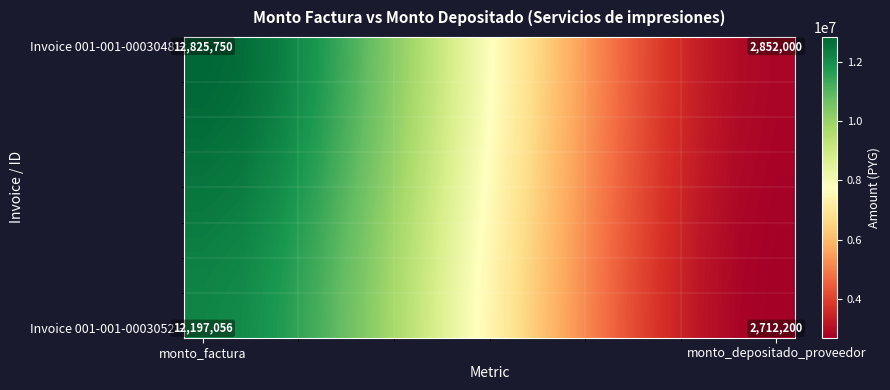

At which category is the sum across all series the highest?

monto_factura